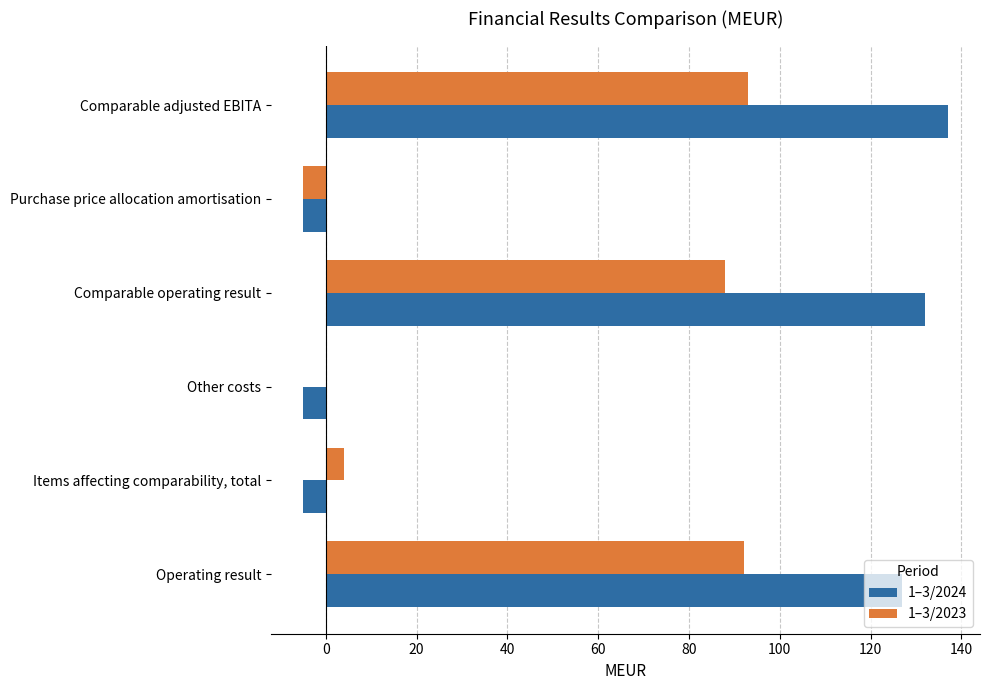

Which series has the largest total across all categories?

1–3/2024